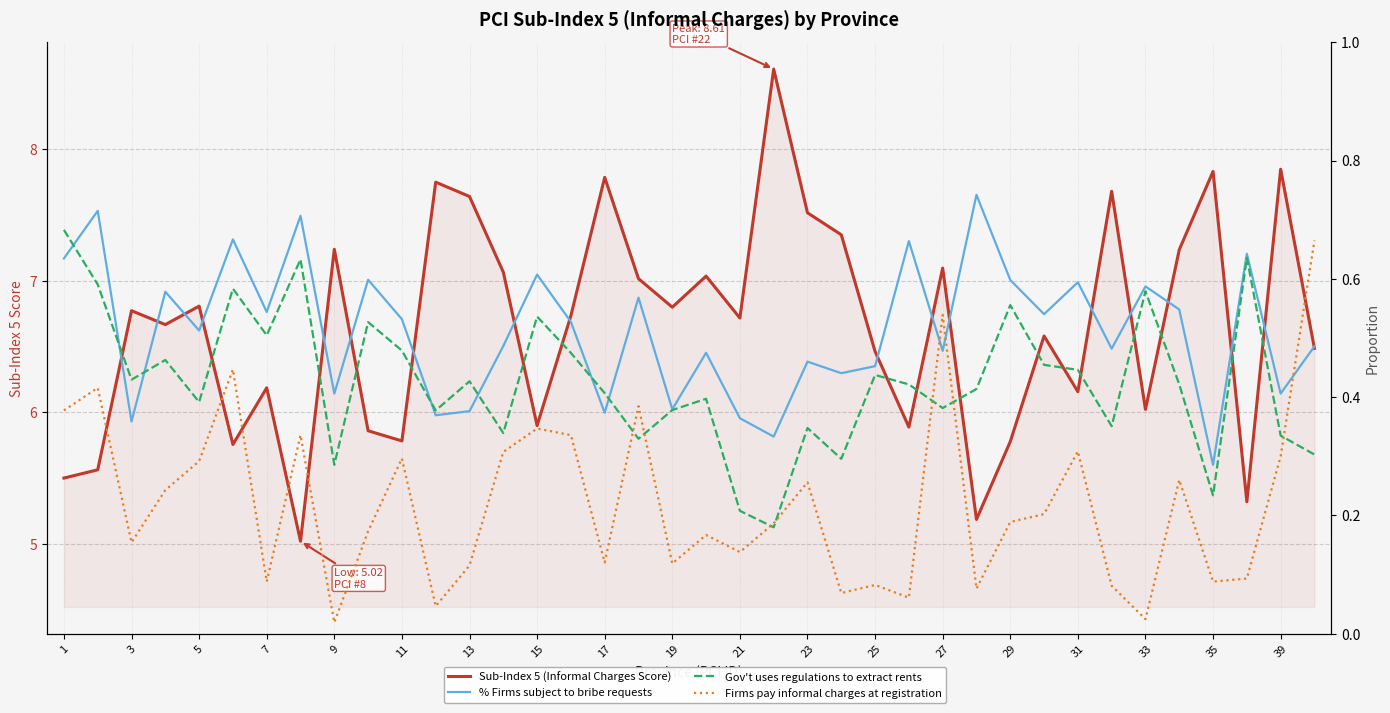

How many Gov't uses regulations to extract rents values are between 0 and 1?

38